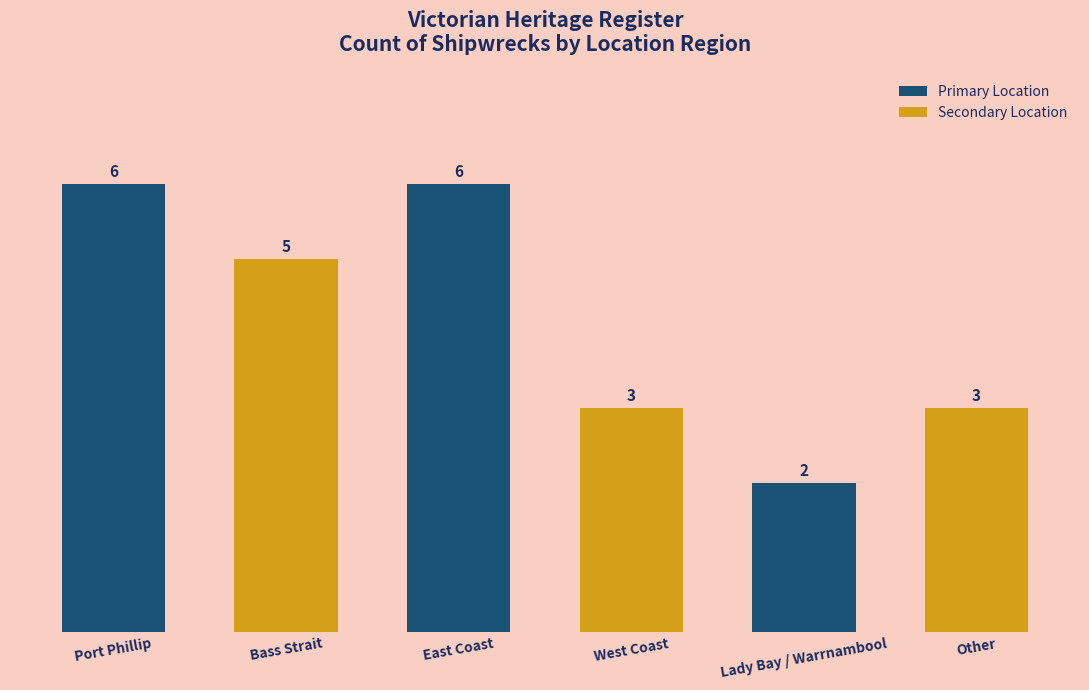

How many series are shown in this chart?

1